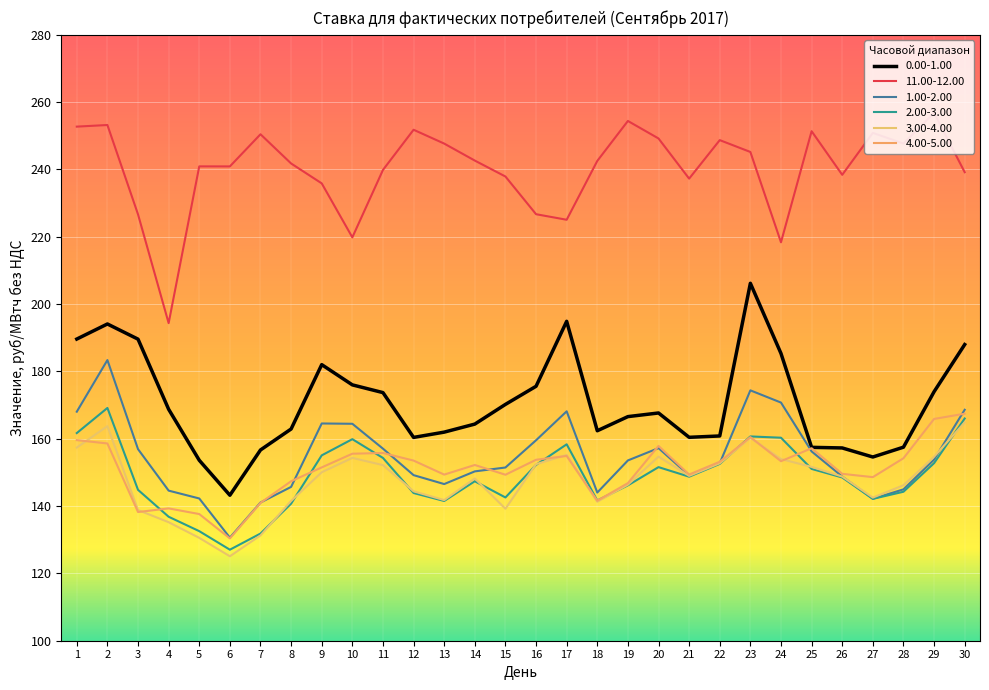

Which series has the largest total across all categories?

11.00-12.00